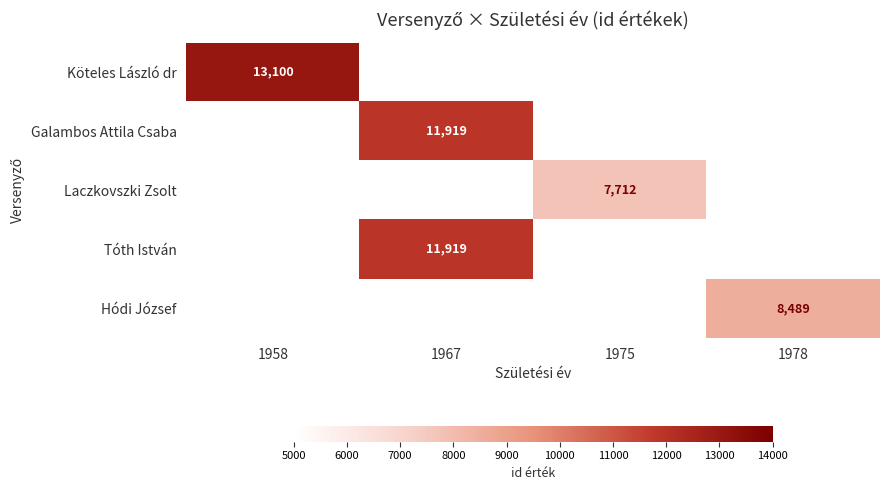

True or false: Köteles László dr has a value of 22030 at 1958.

False